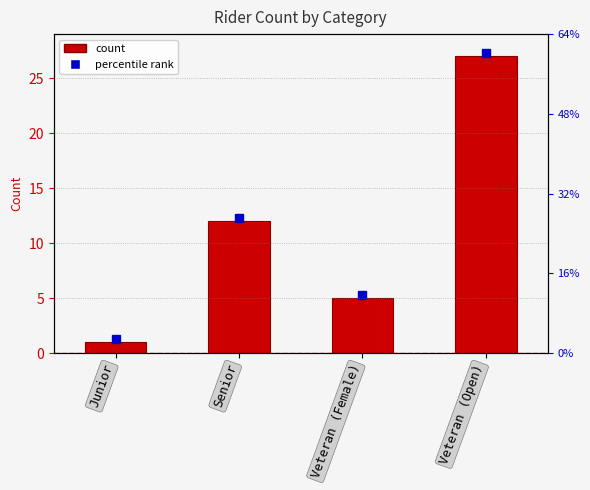

Which has a higher value, Veteran (Open) or Veteran (Female)?

Veteran (Open)